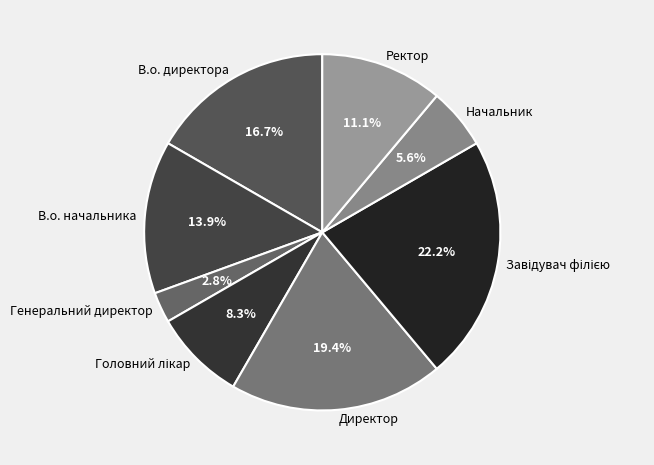

Is there a majority slice in this chart?

No